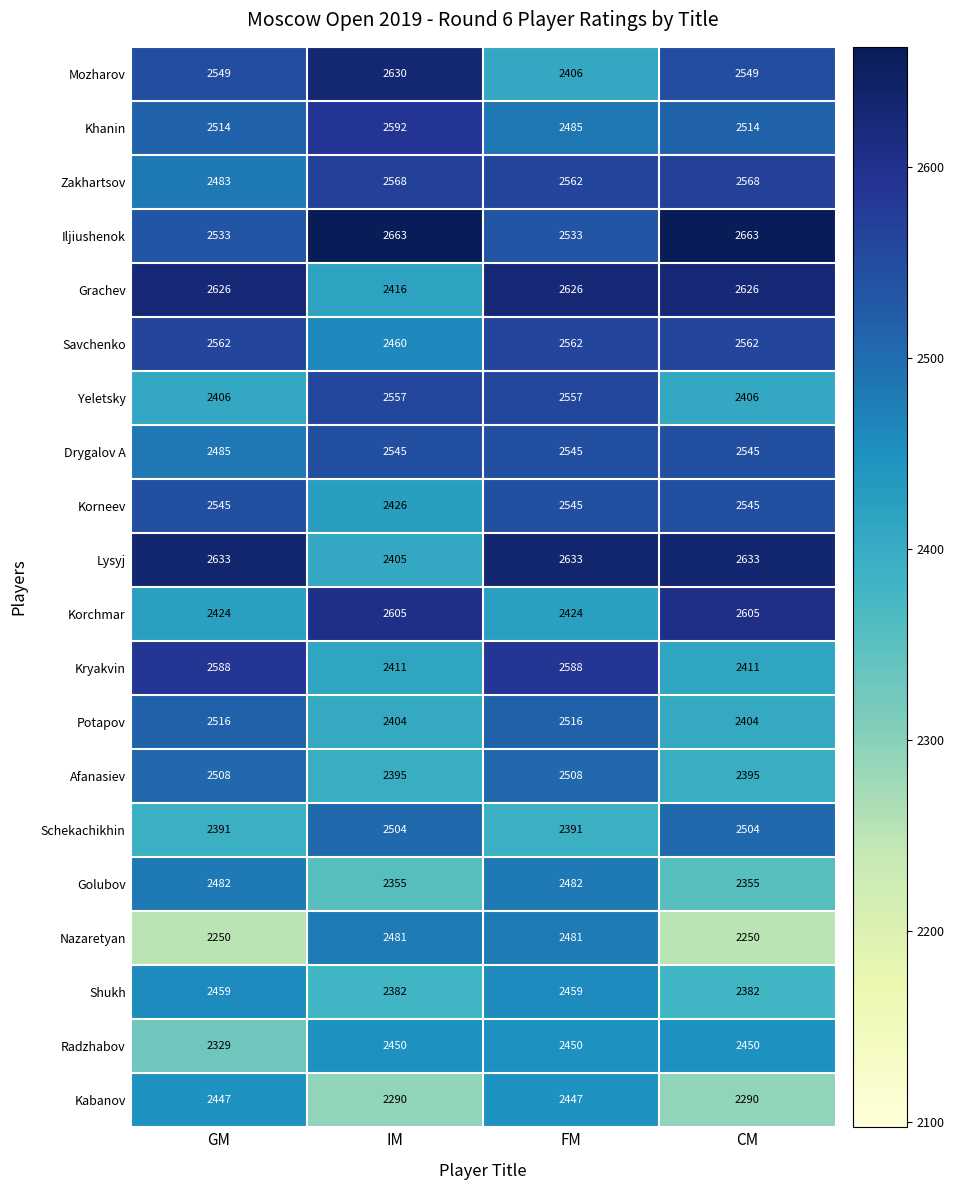

The Kabanov series shows 3508 at CM. True or false?

False